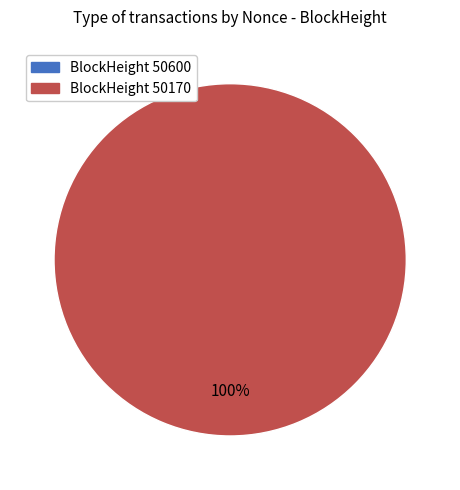

To the nearest percent, what is the combined percentage of 50170 and 50600?

100%